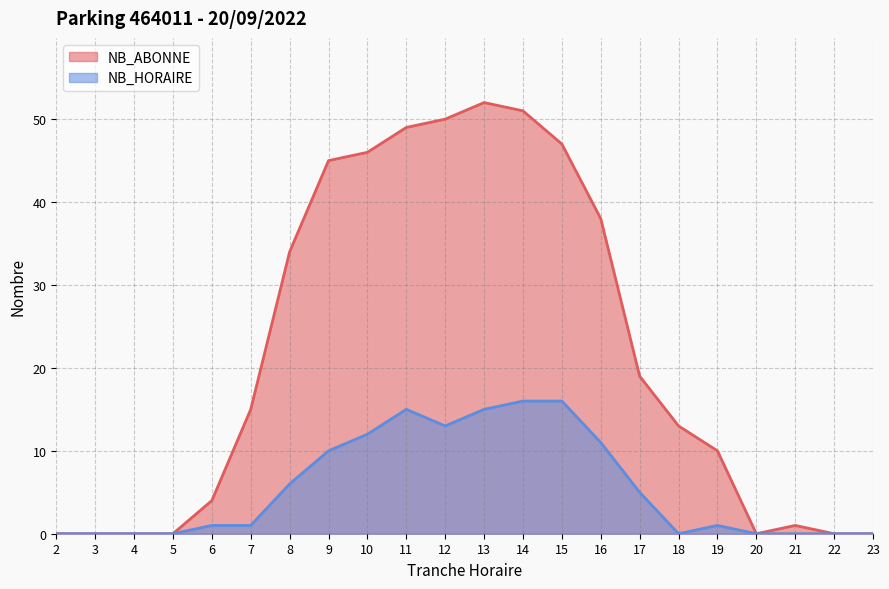

What are all the series names shown in the legend?

NB_ABONNE, NB_HORAIRE